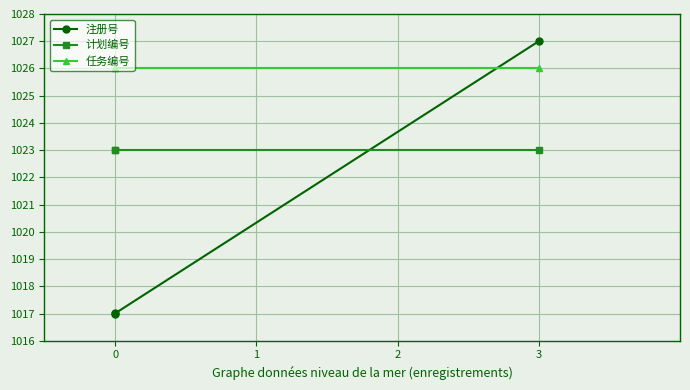

Read the 任务编号 value at 0.

1026.0